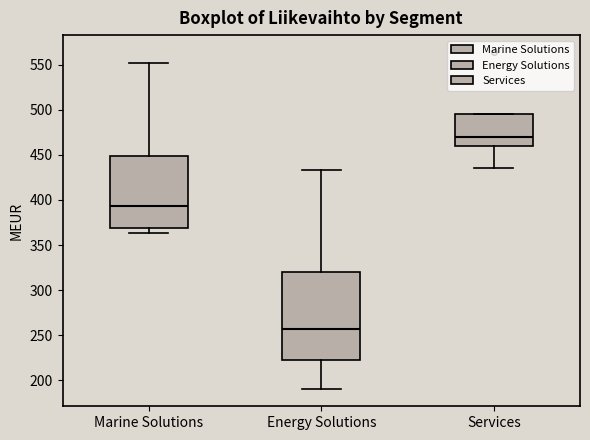

Where is the lower edge of the box for Energy Solutions on the y-axis? The values are not printed on the chart, so give them approximately, as read against the axis.

220